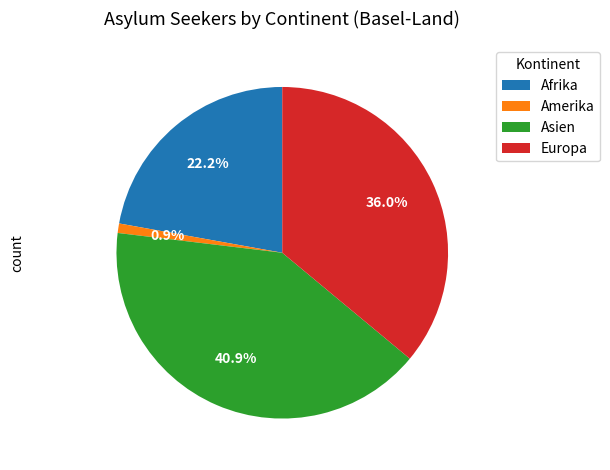

Between Amerika and Europa, which is larger?

Europa